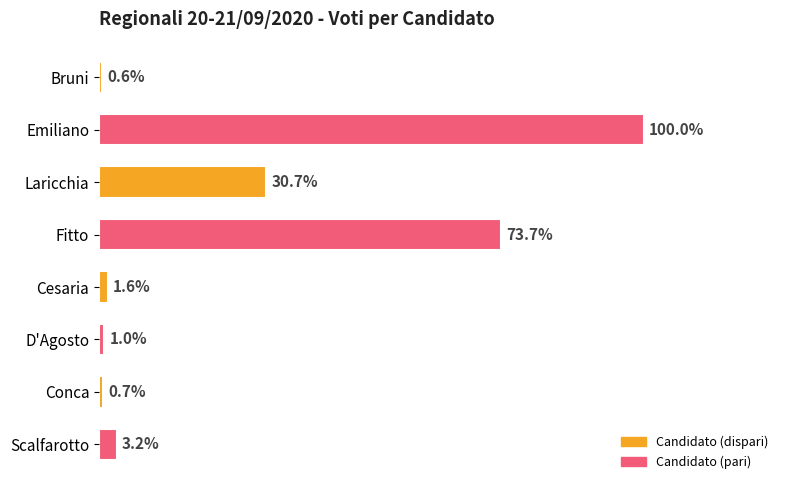

Are the bars horizontal?

Yes